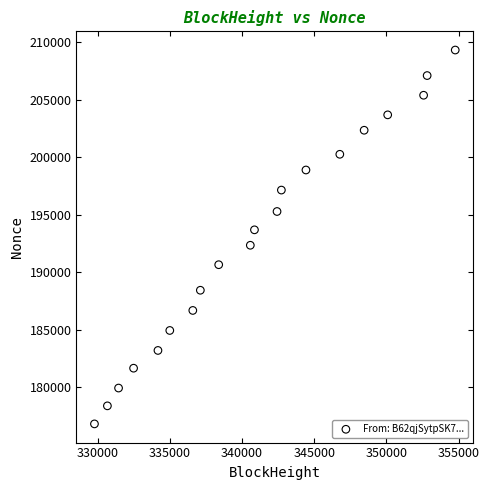

What is the range of Y values (max minus min)?

32502